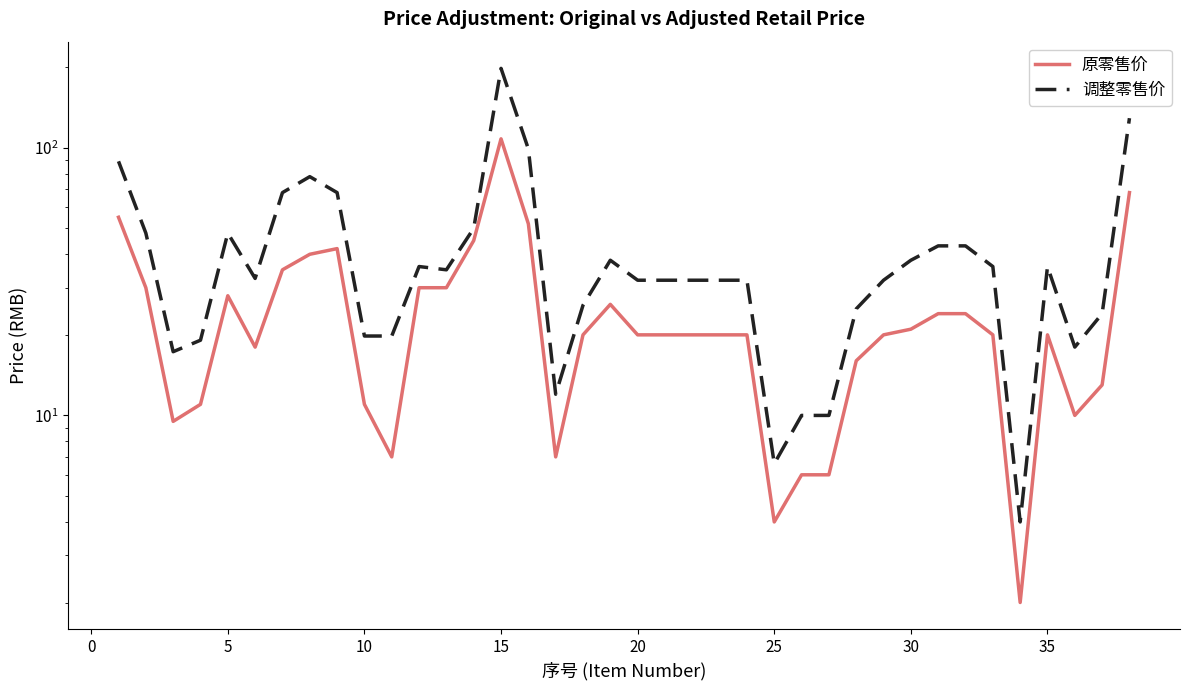

What is the sum of all 调整零售价 values?

1615.9